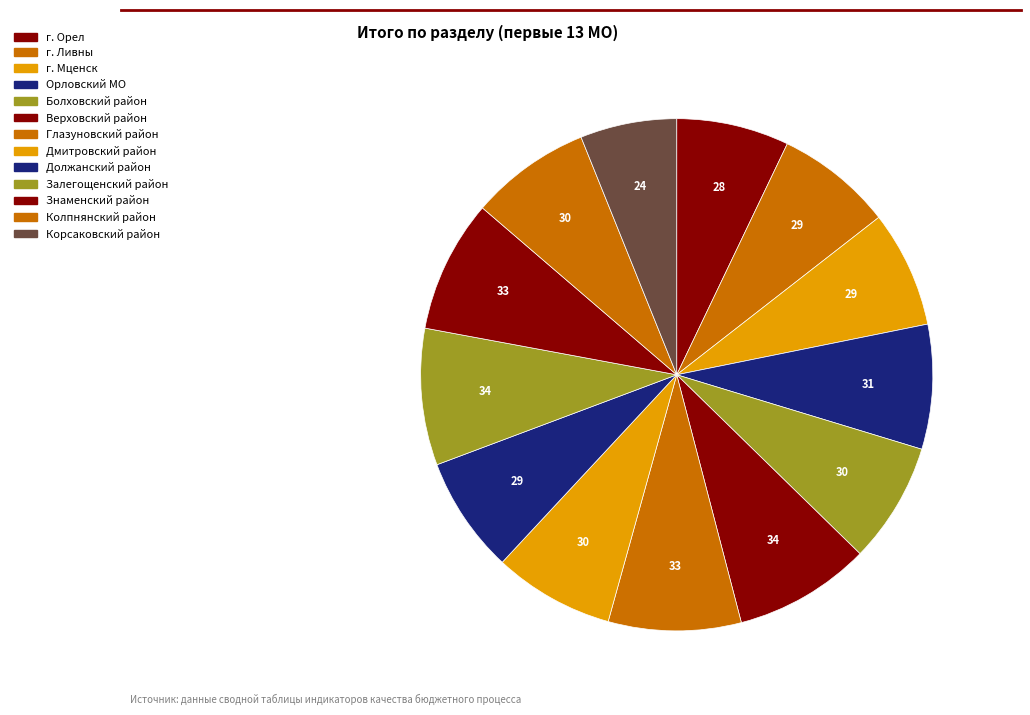

To the nearest percent, what percentage of the pie is г. Мценск?

7%